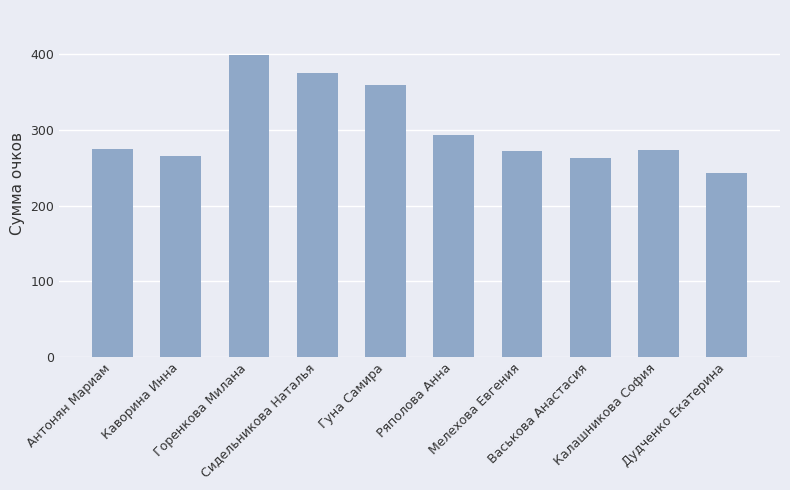

True or false: the data shows 359 at Гуна Самира.

True